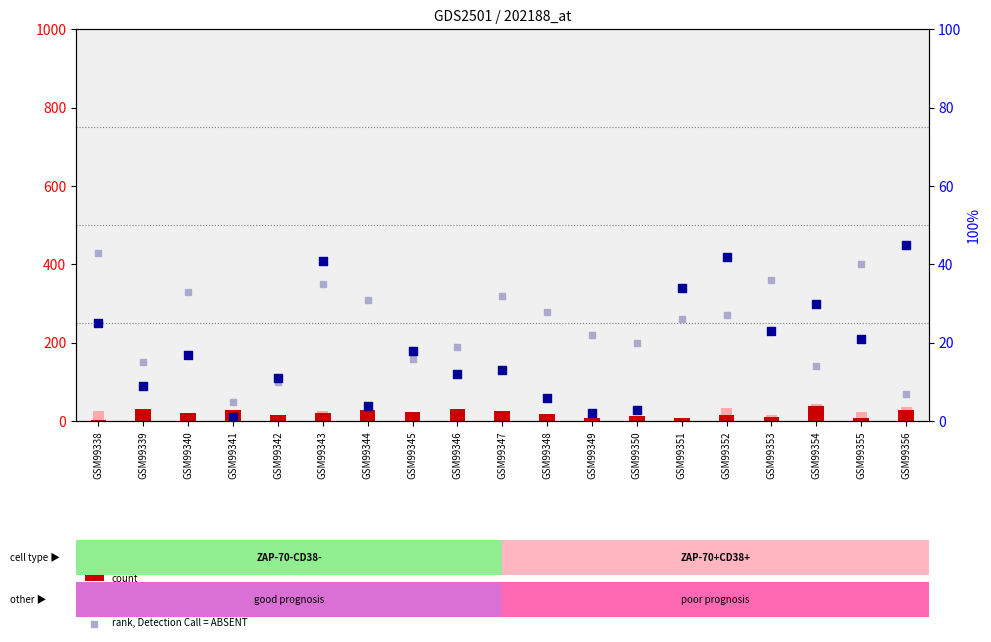

What are all the series names shown in the legend?

count, value, Detection Call = ABSENT, percentile rank within the sample, rank, Detection Call = ABSENT